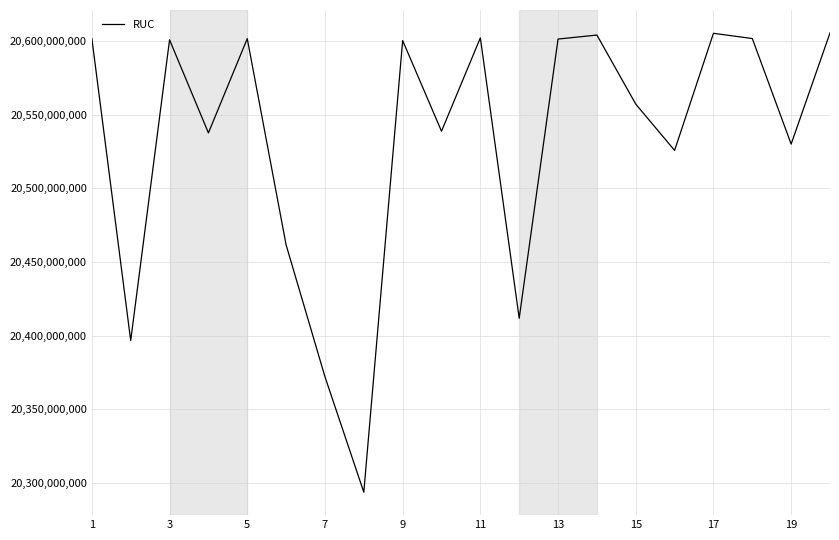

What is the smallest value displayed?

20293718220